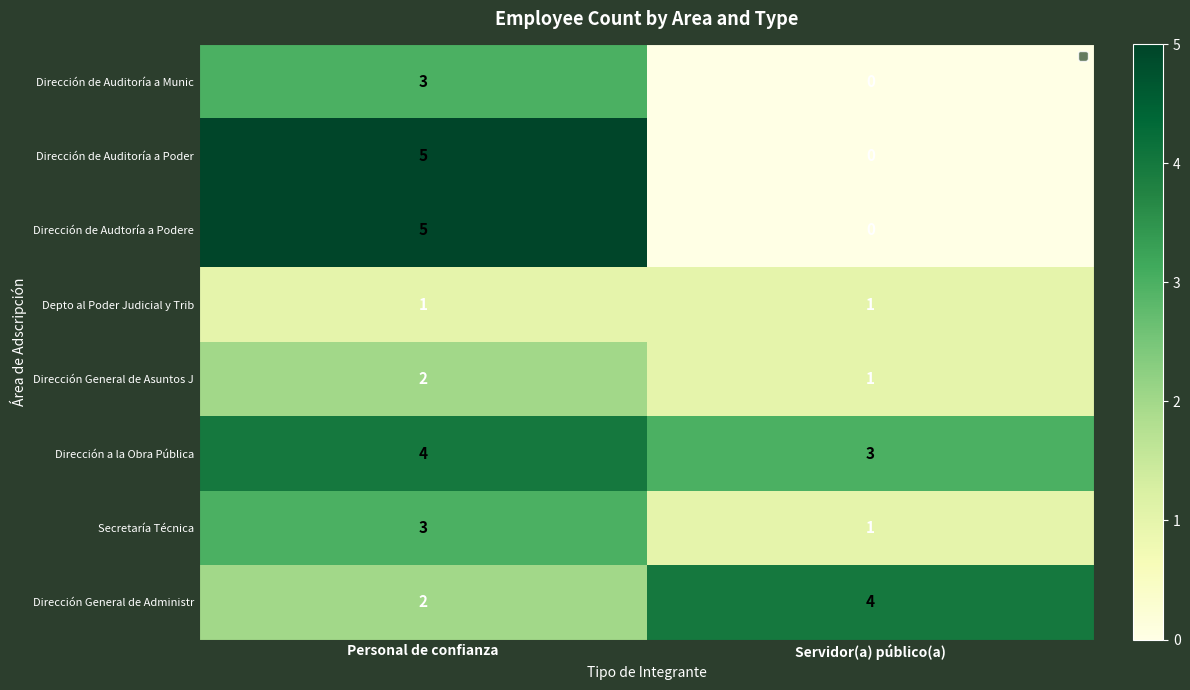

What is the spread (max minus min) of values at Personal de confianza?

4